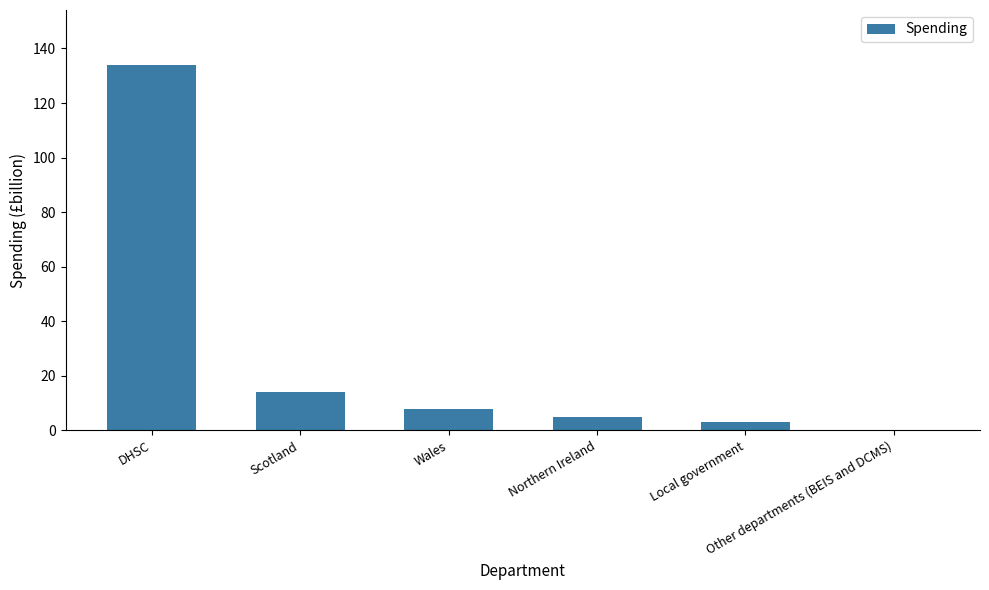

What is the maximum value shown in the chart?

134.0